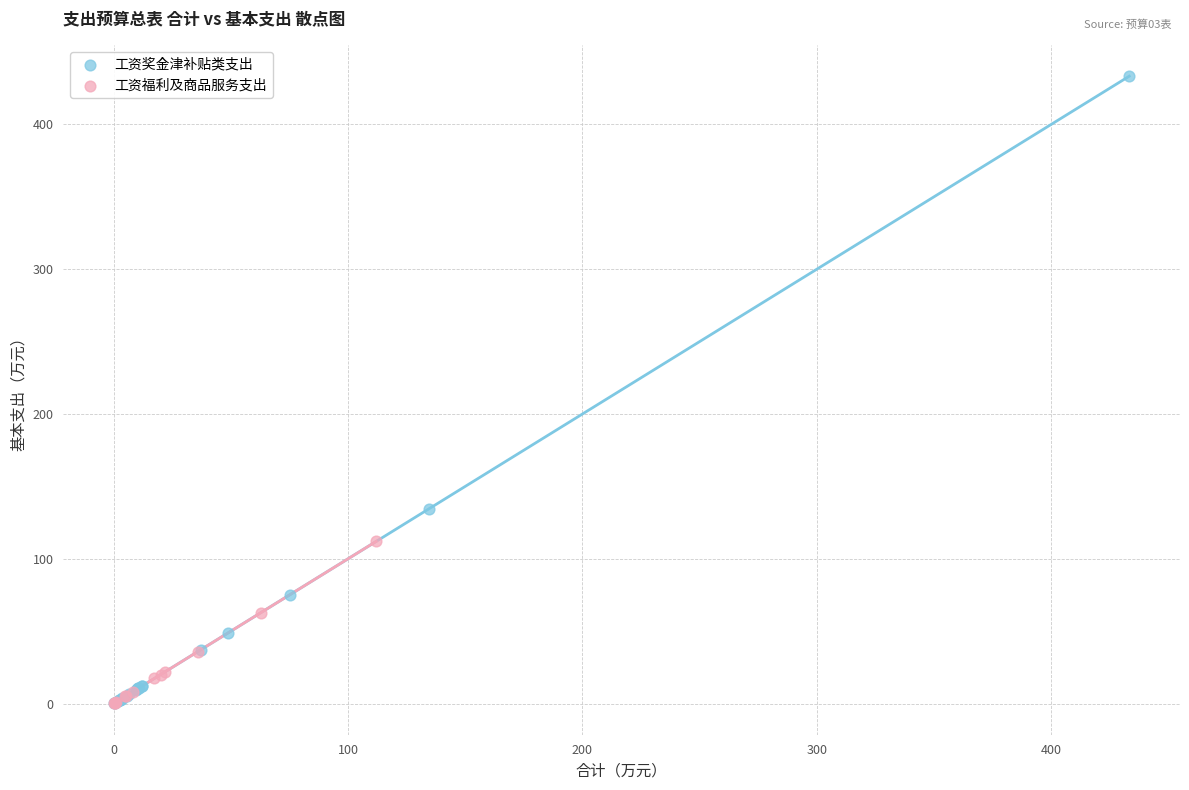

What are all the series names shown in the legend?

工资奖金津补贴类支出, 工资福利及商品服务支出